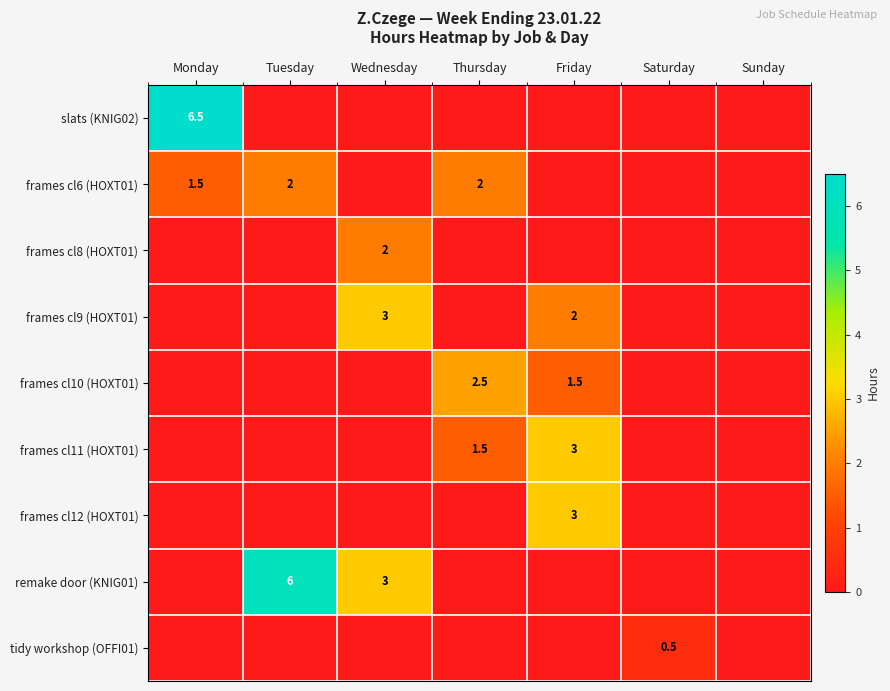

The remake door (KNIG01) series shows 8.6 at Tuesday. True or false?

False